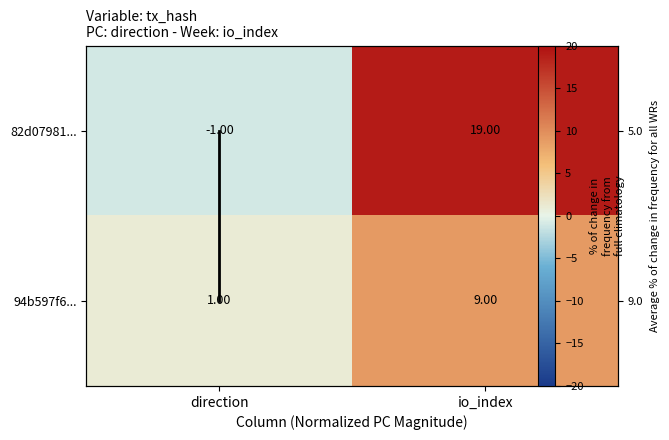

What is the lowest value of the 94b597f6... series?

1